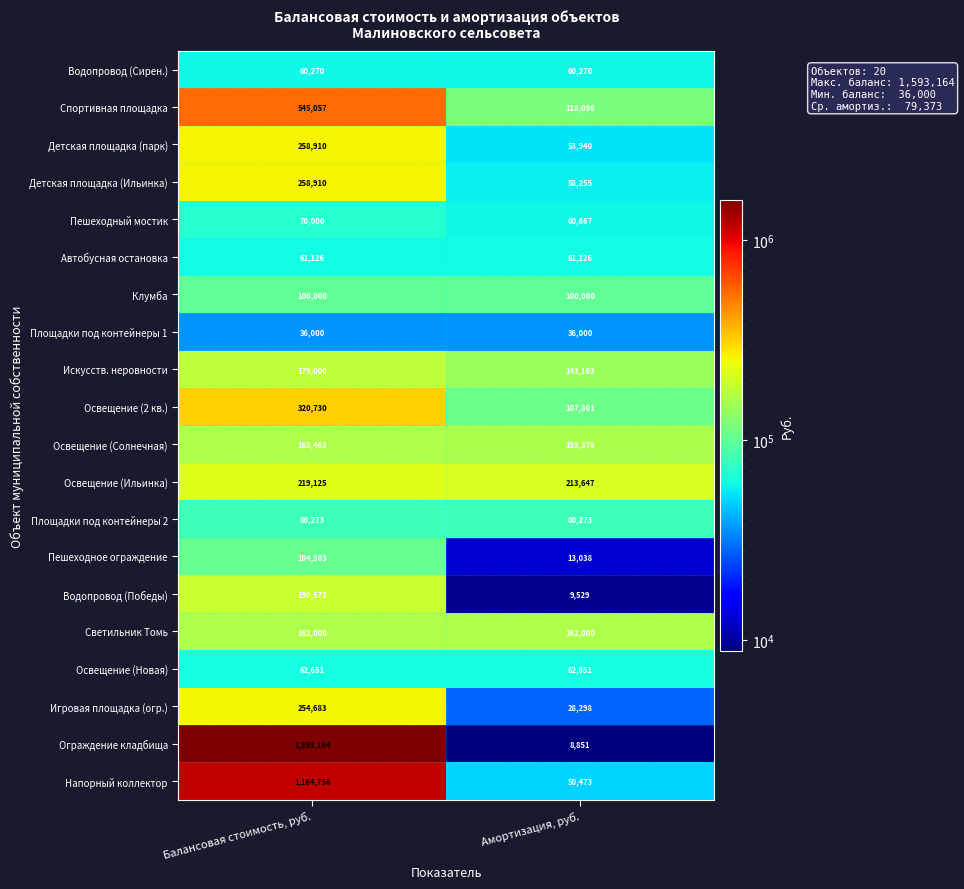

Which category has the highest value across all series?

Балансовая стоимость, руб.